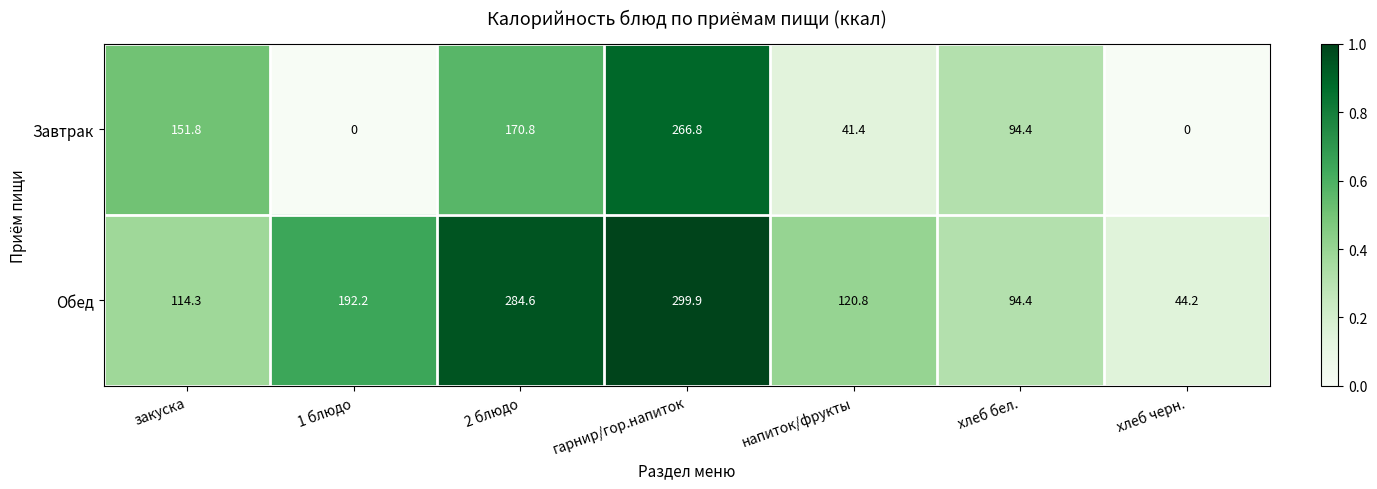

At напиток/фрукты, list the series in order from smallest to largest.

Завтрак, Обед